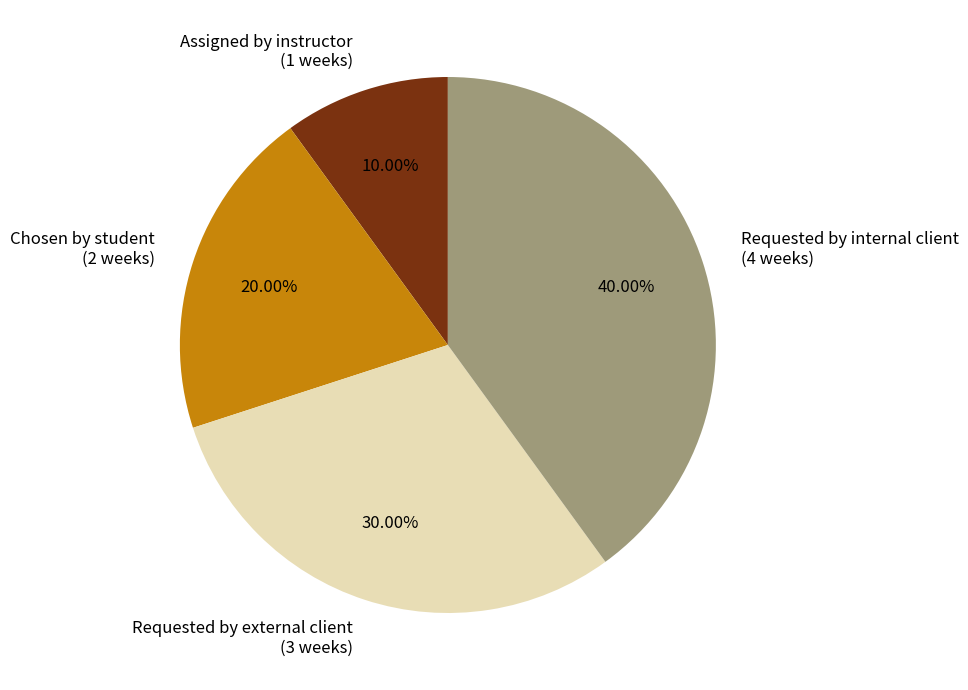

Is it true that Chosen by student is 20% of the pie?

True